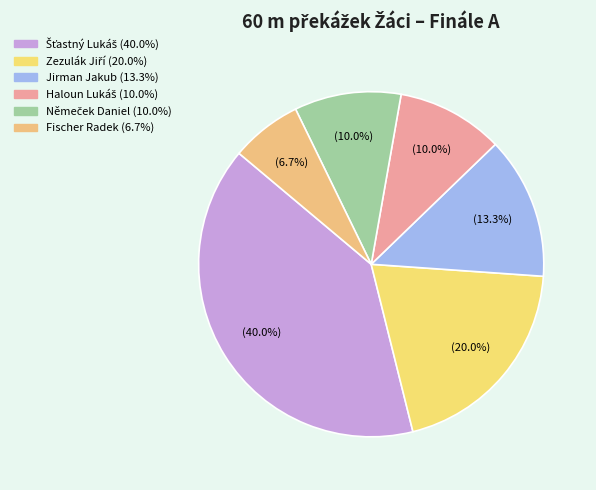

To the nearest percent, what portion does Fischer Radek represent?

7%